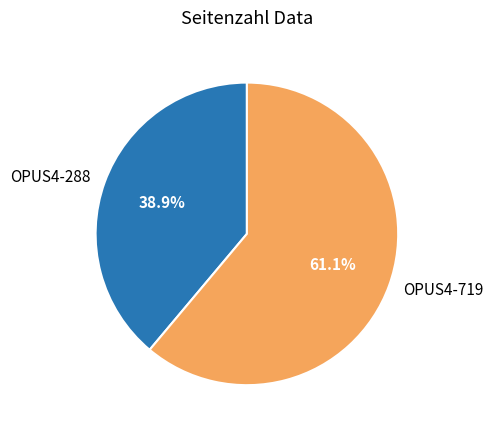

Which category accounts for the majority?

OPUS4-719